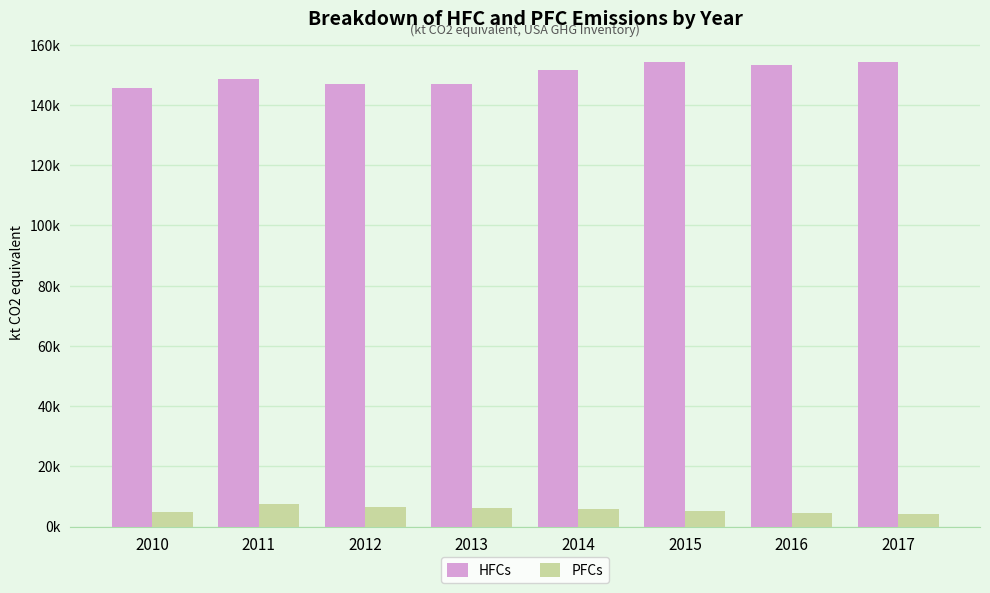

Does the chart contain stacked bars?

No